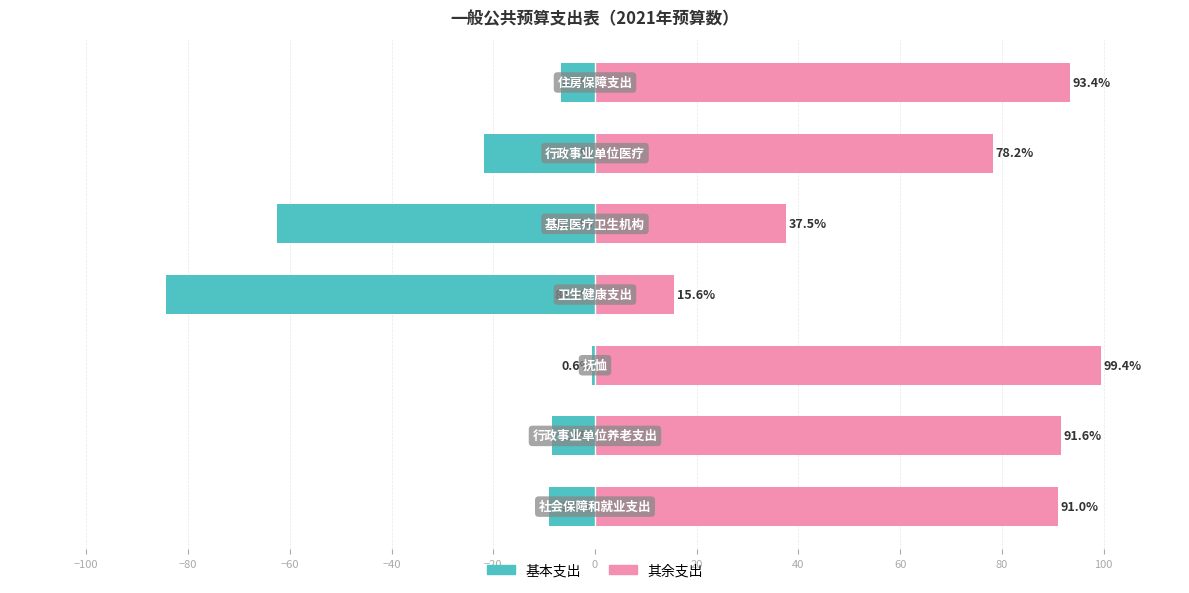

How many bars are there in each group?

2